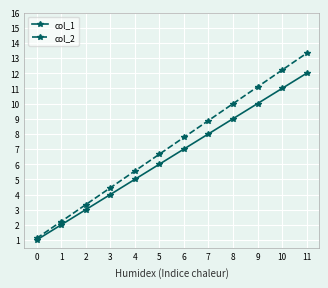

What are all the series names shown in the legend?

col_1, col_2